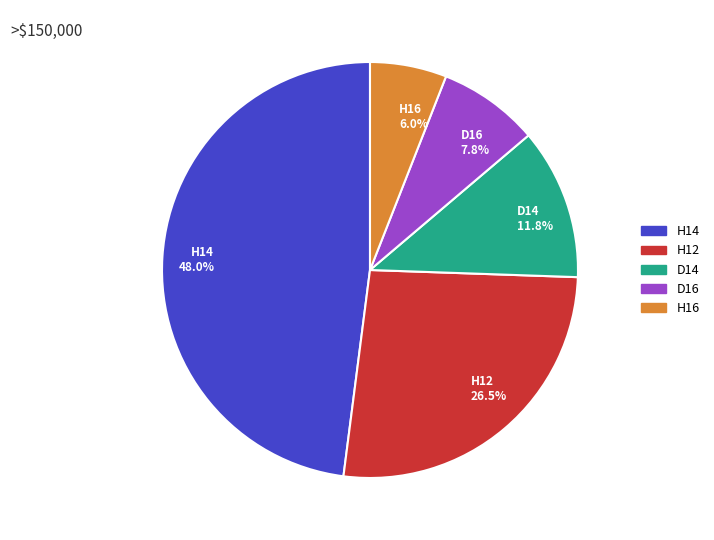

Is it true that D16 is 22% of the pie?

False